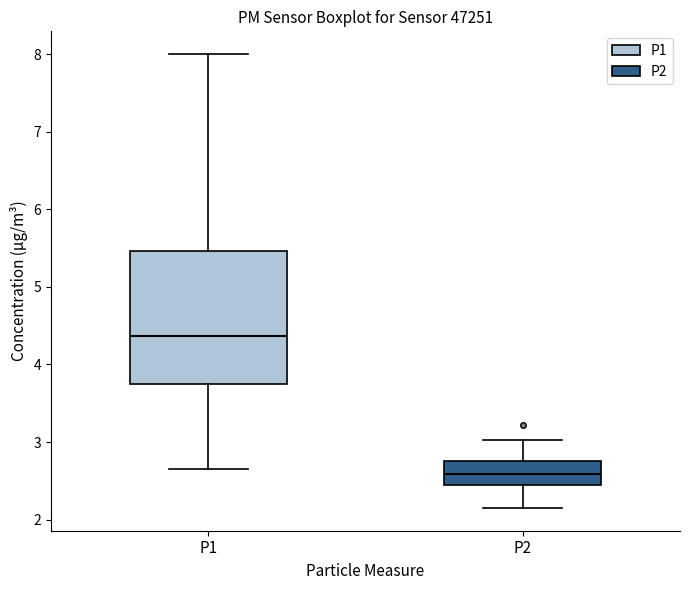

Reading left to right, transcribe this box plot: for each box, give where its median line is, the range the box spans, and where its two whiskers end, as read against the y-axis. The values are not printed on the chart, so give them approximately, as read against the axis.

P1: median 4.4, box 3.7 to 5.5, whiskers 2.7 to 8.0
P2: median 2.6, box 2.5 to 2.8, whiskers 2.2 to 3.0